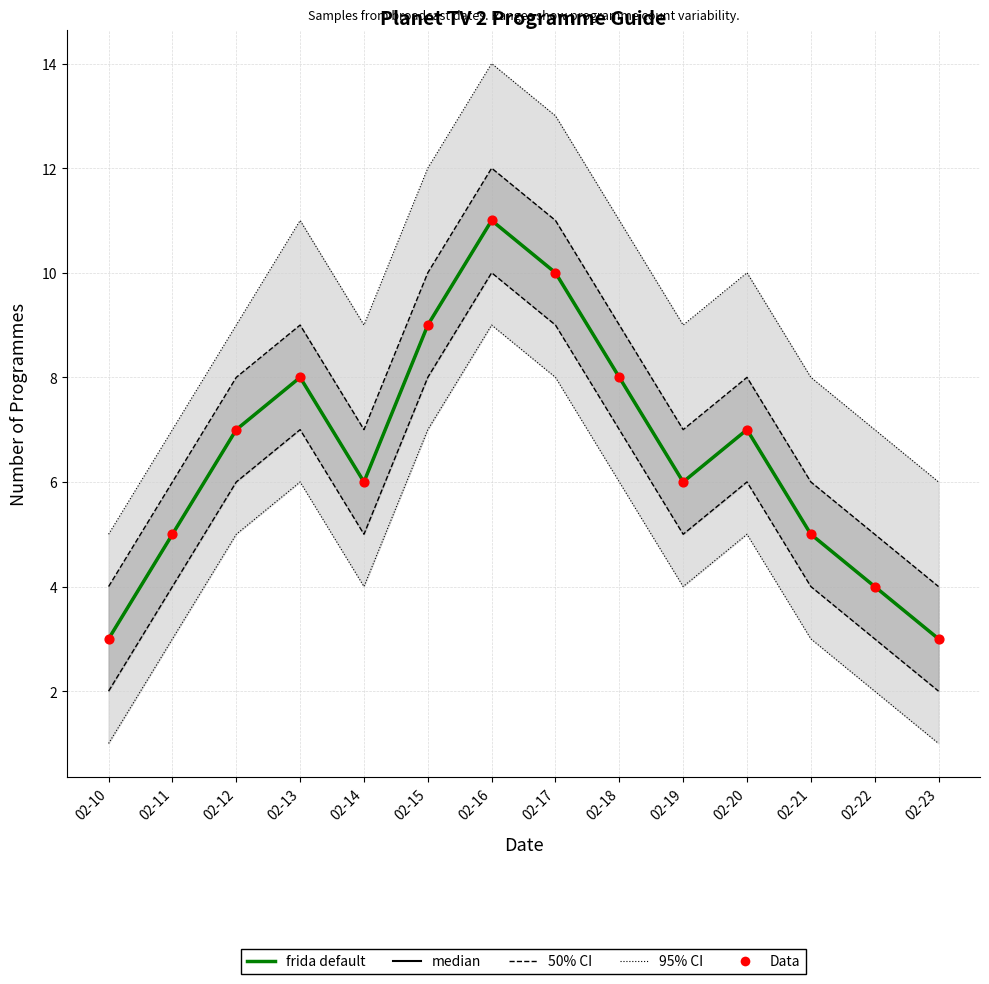

At which category is the sum across all series the highest?

02-16